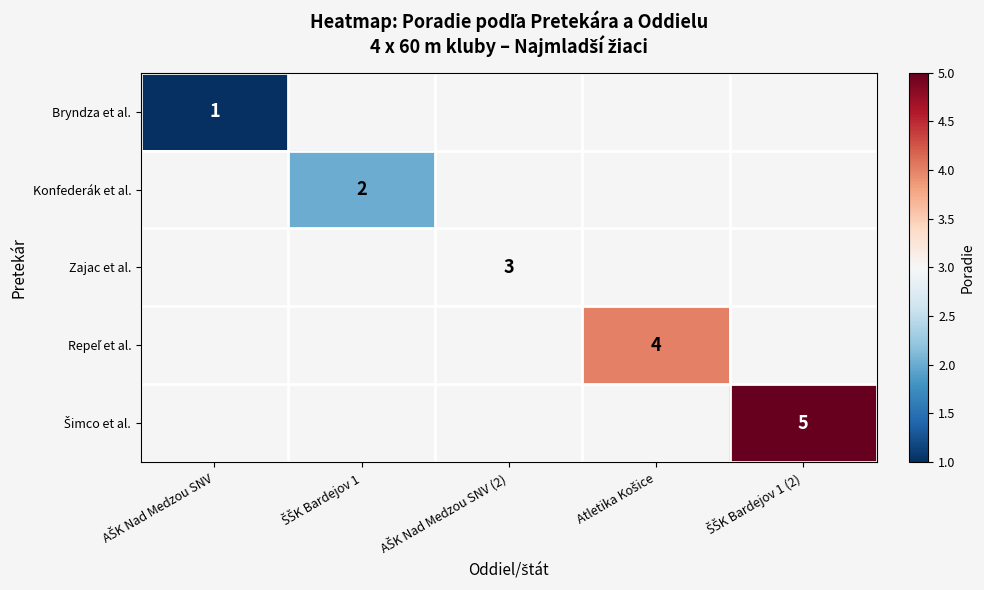

Rank the categories by Bryndza et al. value from highest to lowest.

AŠK Nad Medzou SNV, ŠŠK Bardejov 1, AŠK Nad Medzou SNV (2), Atletika Košice, ŠŠK Bardejov 1 (2)